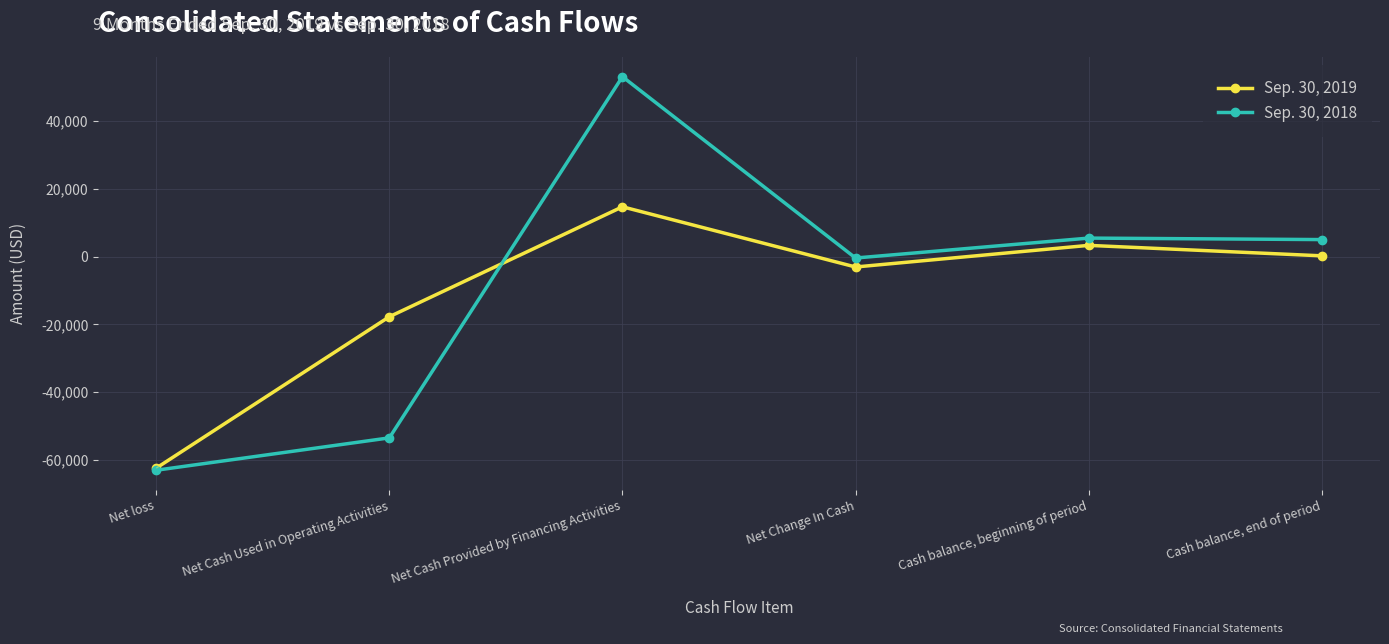

Rank the series by their maximum value, from highest to lowest.

Sep. 30, 2018, Sep. 30, 2019